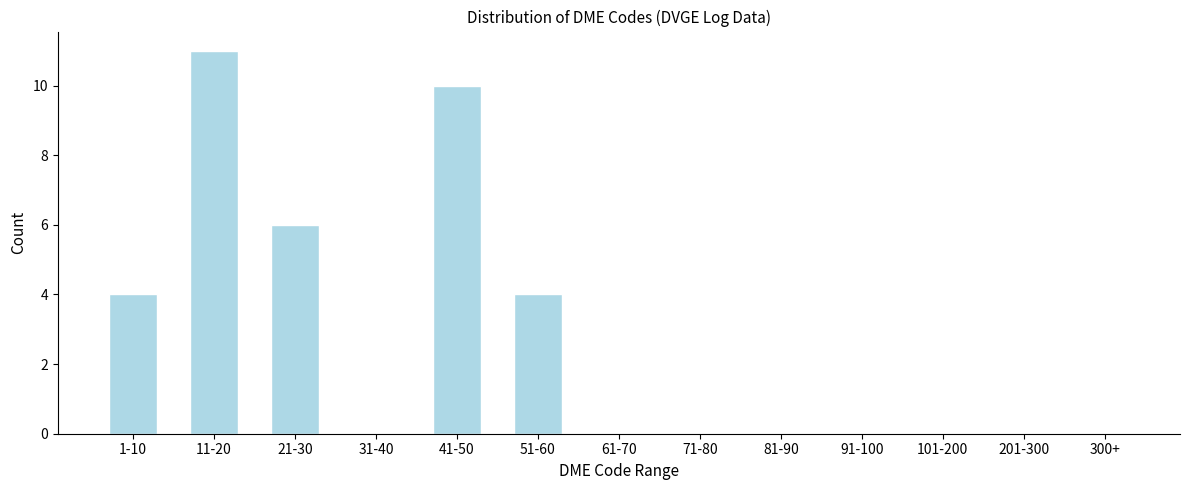

Reading left to right, extract all data points from this chart.

1-10=4	11-20=11	21-30=6	31-40=0	41-50=10	51-60=4	61-70=0	71-80=0	81-90=0	91-100=0	101-200=0	201-300=0	300+=0